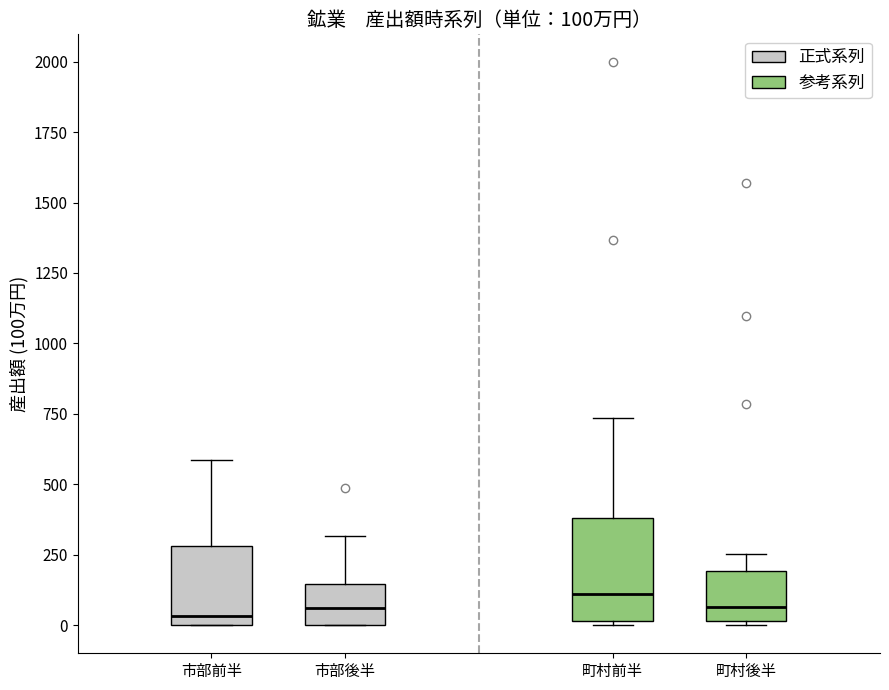

Comparing the boxes themselves (not the whiskers), which one is the tallest?

町村前半